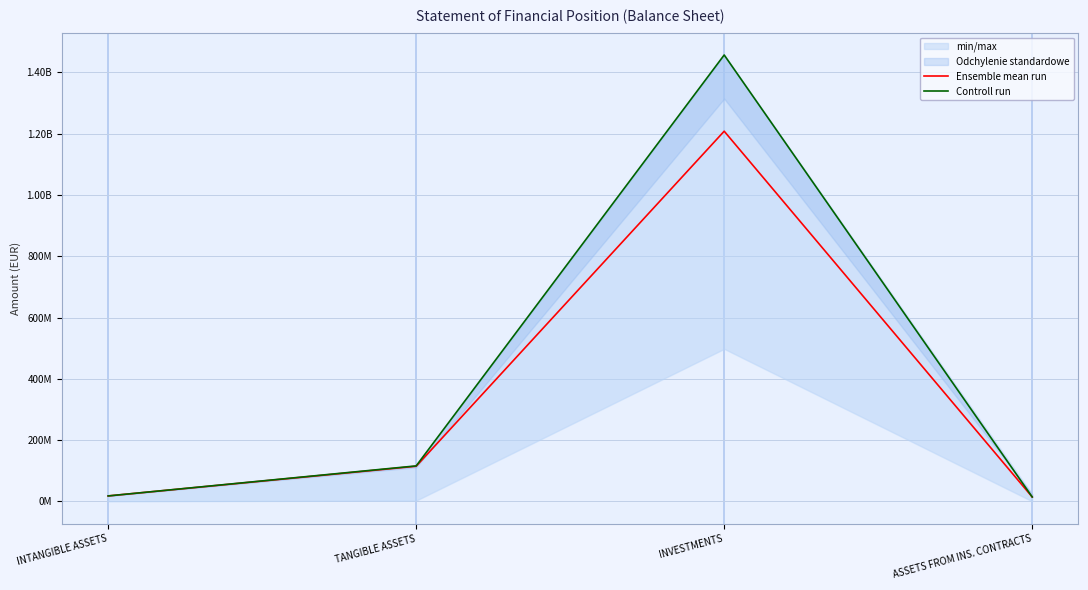

What is the difference between the Ensemble mean run values at ASSETS FROM INS. CONTRACTS and INTANGIBLE ASSETS?

3386080